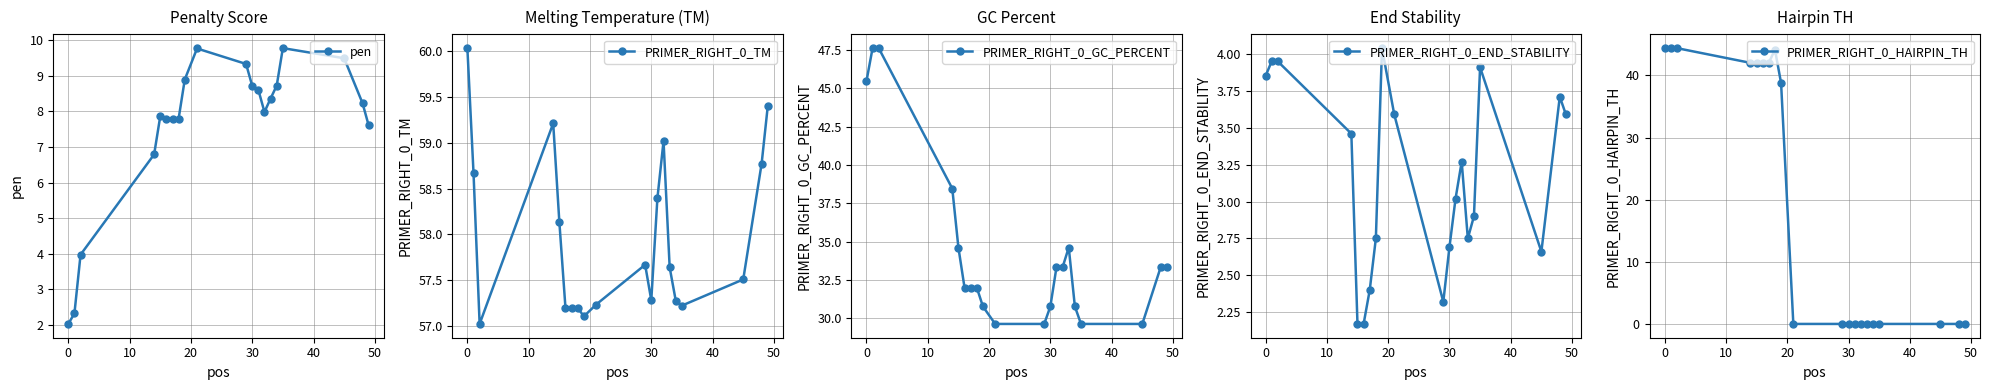

Reading right to left, what are all the values shown in this chart?

pen: 7.6	8.2	9.5	9.8	8.7	8.4	8.0	8.6	8.7	9.3	9.8	8.9	7.8	7.8	7.8	7.9	6.8	4.0	2.3	2.0
PRIMER_RIGHT_0_TM: 59.4	58.8	57.5	57.2	57.3	57.6	59.0	58.4	57.3	57.7	57.2	57.1	57.2	57.2	57.2	58.1	59.2	57.0	58.7	60.0
PRIMER_RIGHT_0_GC_PERCENT: 33.3	33.3	29.6	29.6	30.8	34.6	33.3	33.3	30.8	29.6	29.6	30.8	32.0	32.0	32.0	34.6	38.5	47.6	47.6	45.5
PRIMER_RIGHT_0_END_STABILITY: 3.6	3.7	2.7	3.9	2.9	2.8	3.3	3.0	2.7	2.3	3.6	4.0	2.8	2.4	2.2	2.2	3.5	4.0	4.0	3.9
PRIMER_RIGHT_0_HAIRPIN_TH: 0.0	0.0	0.0	0.0	0.0	0.0	0.0	0.0	0.0	0.0	0.0	38.8	44.2	42.0	42.0	42.0	42.0	44.4	44.4	44.4